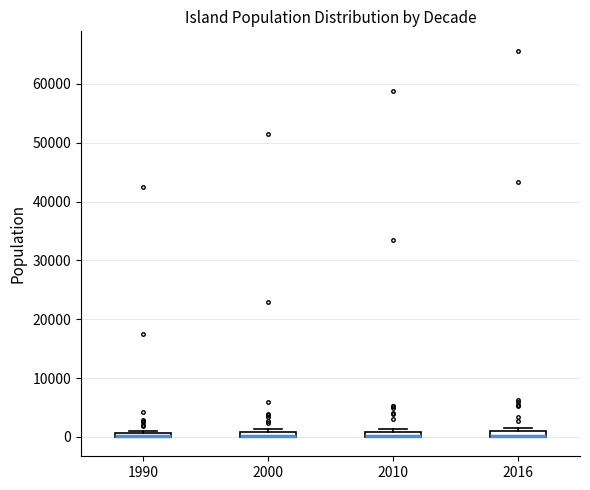

Where is the lower edge of the box at x = 2016 on the y-axis? The values are not printed on the chart, so give them approximately, as read against the axis.

0